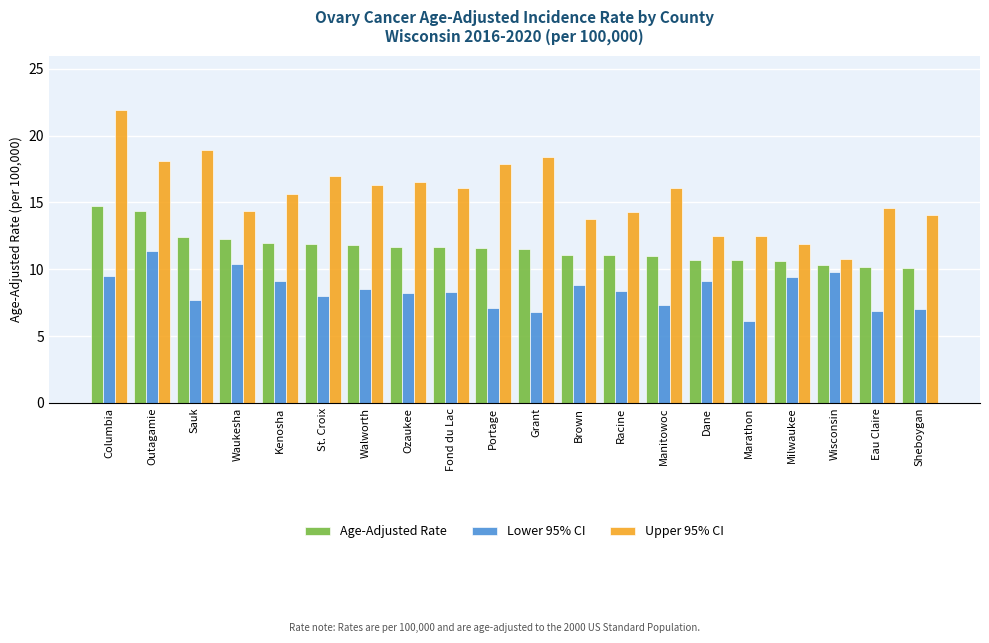

What is the difference between the highest and lowest values at Racine?

5.9